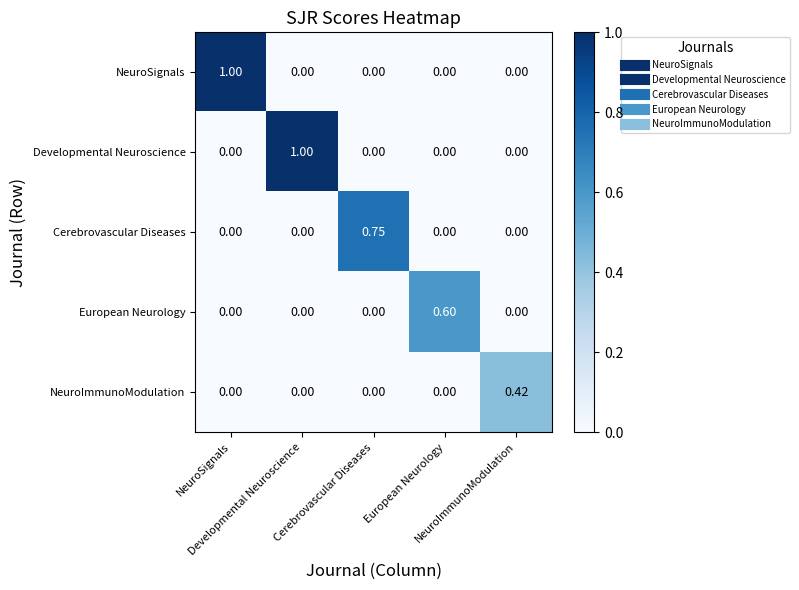

How many distinct data groups are displayed?

5